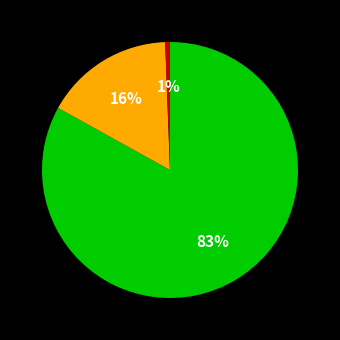

To the nearest percent, what is the difference between the largest and smallest slice percentages?

82%